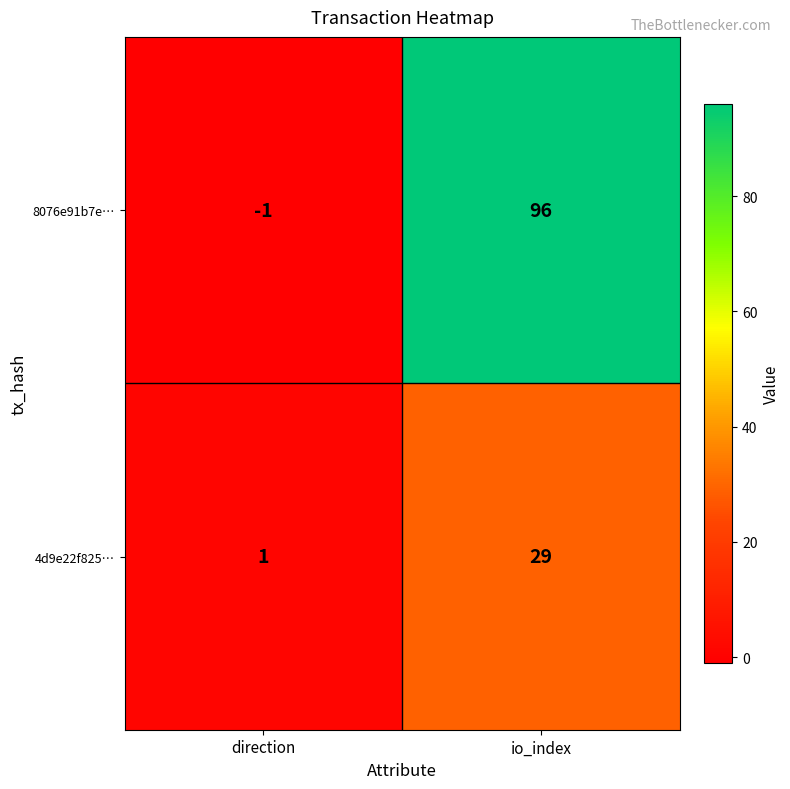

True or false: 4d9e22f825… has a value of 1 at direction.

True